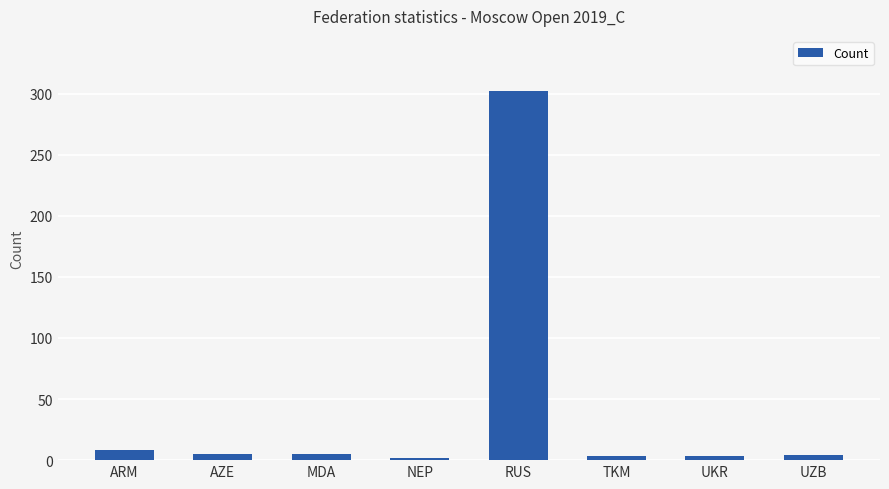

The chart shows a value of 302 at RUS. True or false?

True